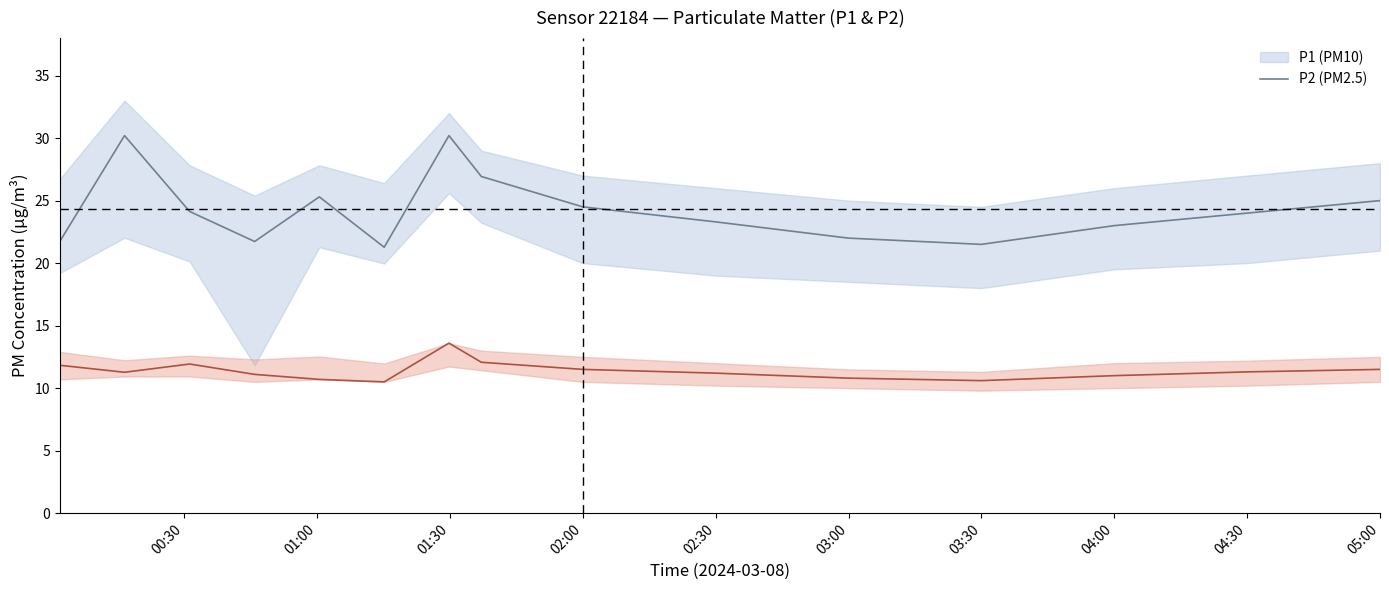

Read the P1_lower value at 01:37.

23.2